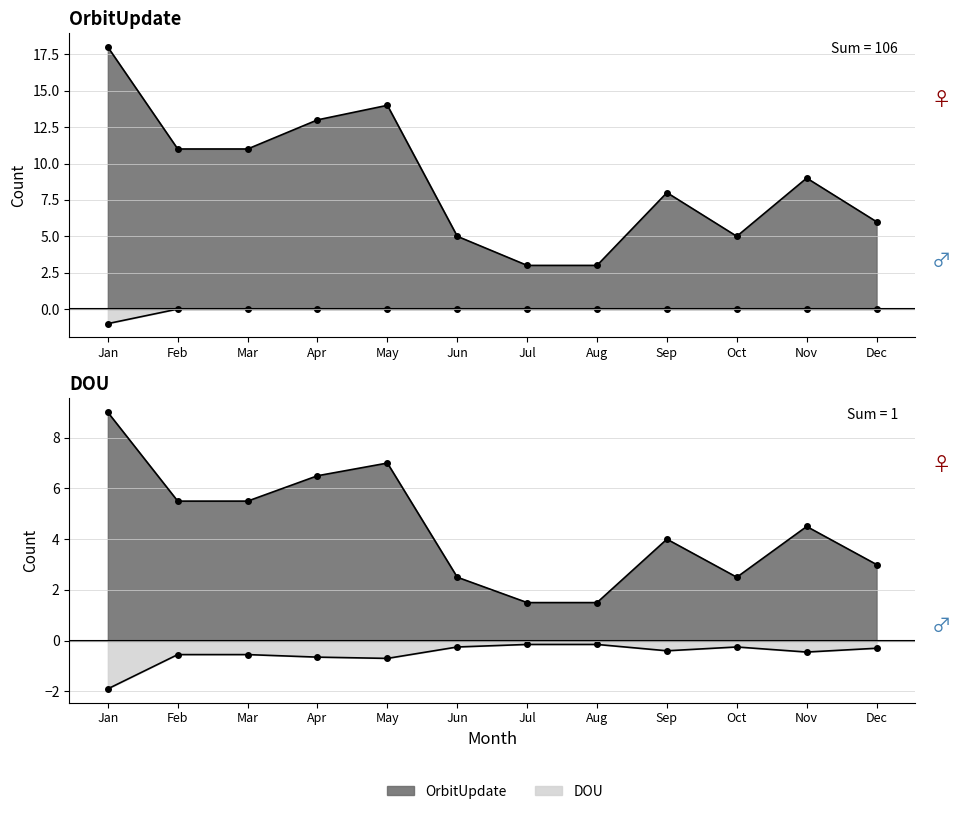

Which series has the largest range (max minus min)?

OrbitUpdate